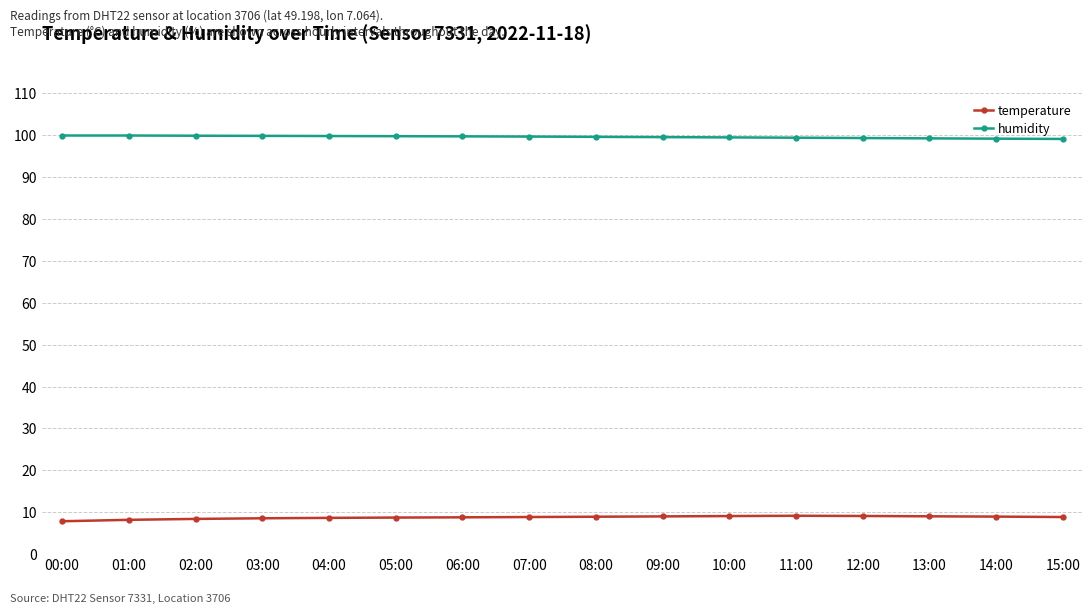

What is the sum of the humidity values at 03:00 and 14:00?

199.0